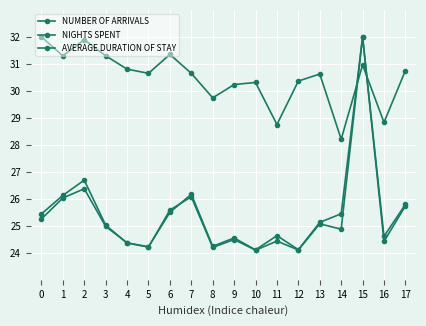

What is the spread (max minus min) of values at 3?

6.3